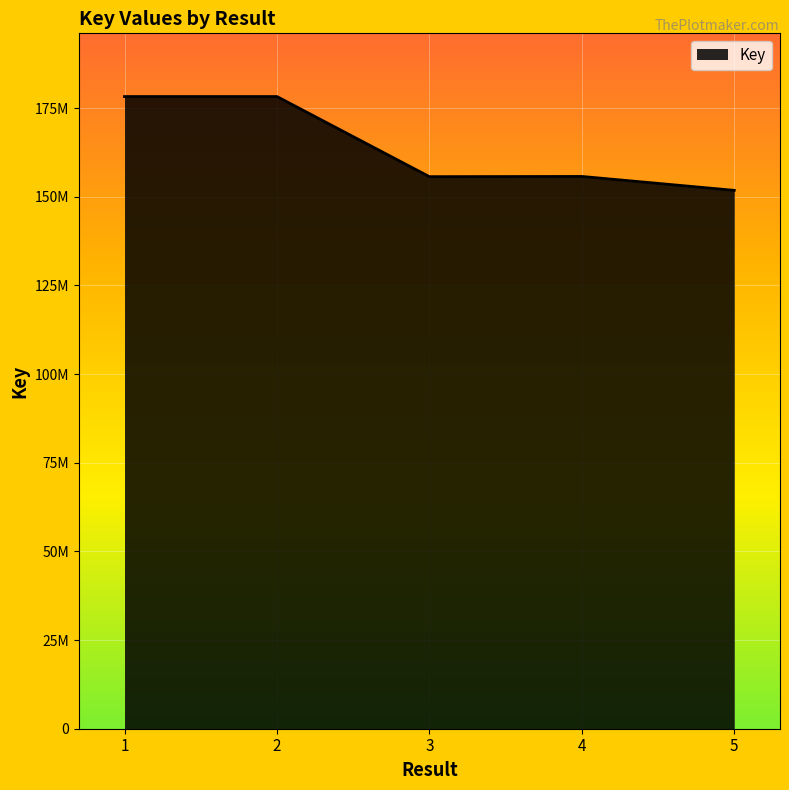

At which label is the value closest to 165044477?

4